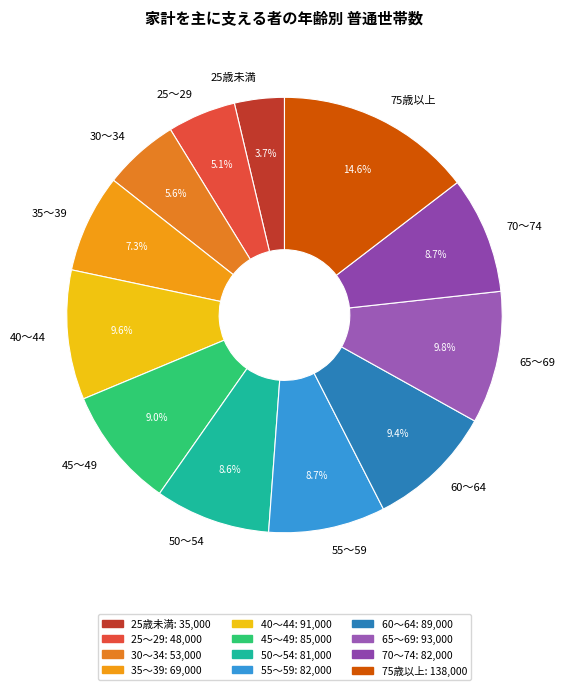

Do 25歳未満 and 50～54 together represent more than half of the pie?

No